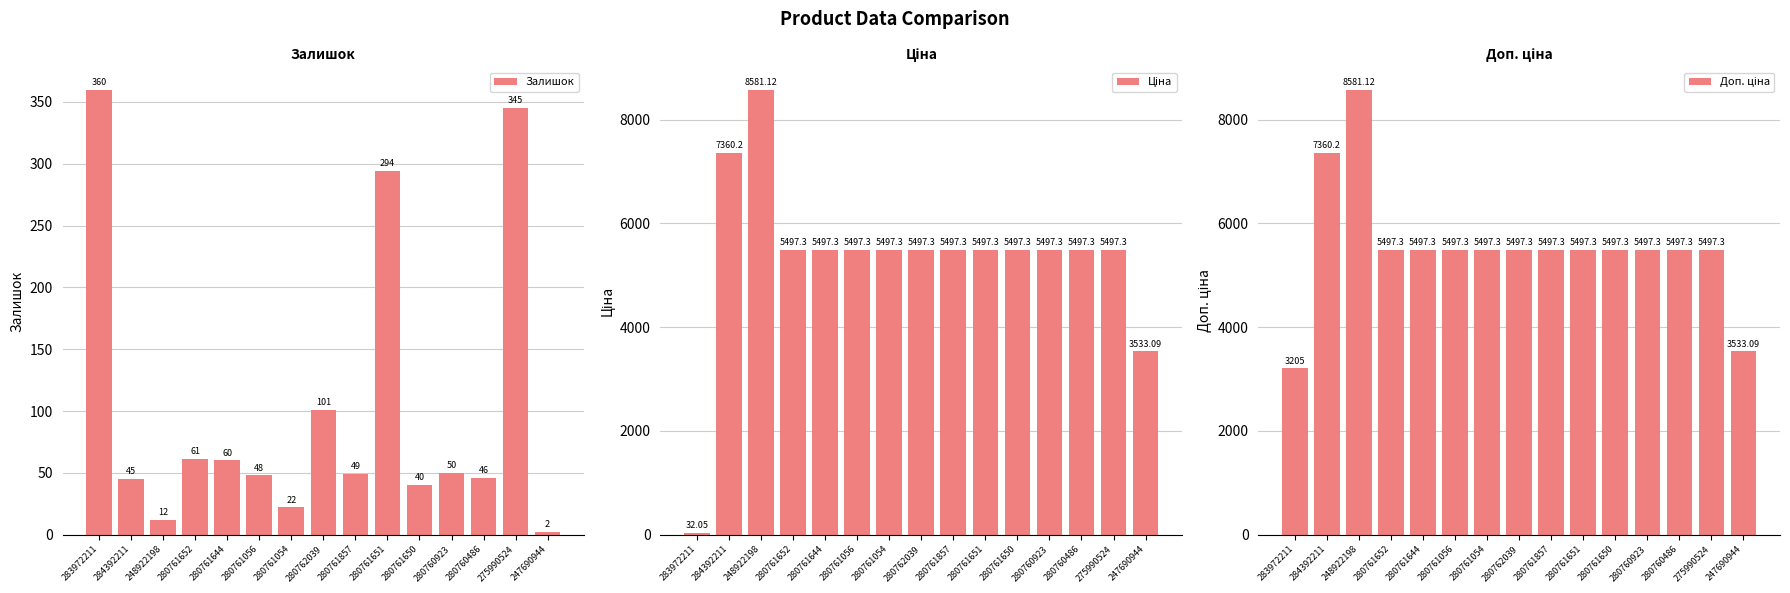

Between 280761650 and 247690944, which is larger?

280761650